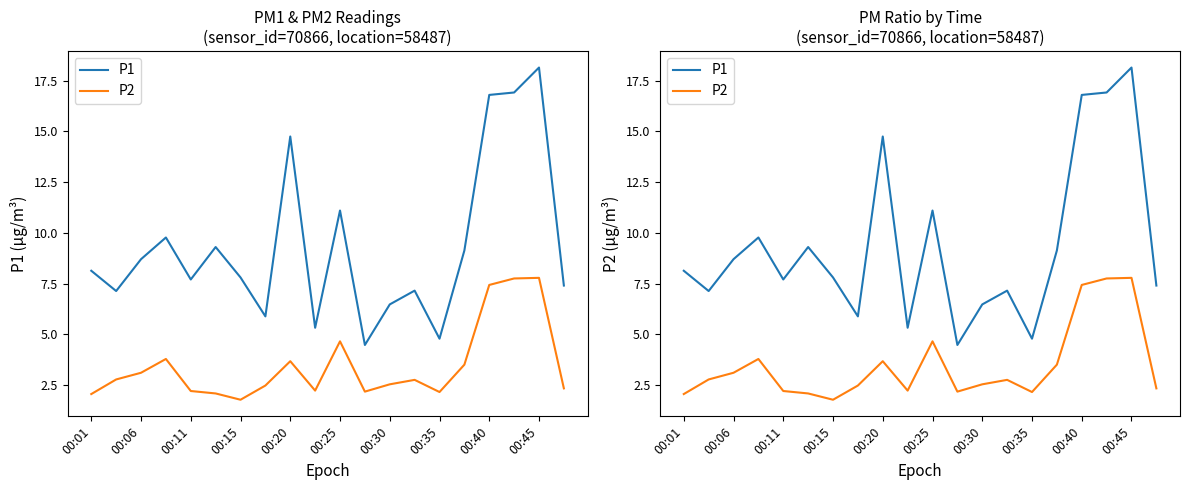

True or false: P1 has a value of 16.8 at 00:40.

True